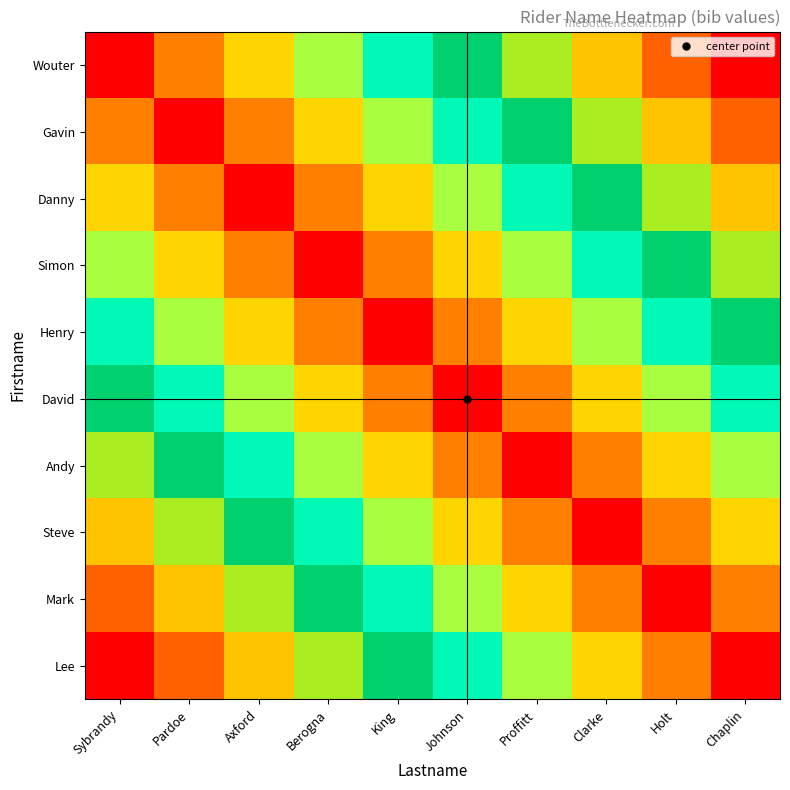

Reading left to right, list all the values displayed in this chart.

Wouter: Sybrandy=0	Pardoe=1	Axford=2	Berogna=3	King=4	Johnson=5	Proffitt=6	Clarke=7	Holt=8	Chaplin=9
Gavin: Sybrandy=1	Pardoe=0	Axford=1	Berogna=2	King=3	Johnson=4	Proffitt=5	Clarke=6	Holt=7	Chaplin=8
Danny: Sybrandy=2	Pardoe=1	Axford=0	Berogna=1	King=2	Johnson=3	Proffitt=4	Clarke=5	Holt=6	Chaplin=7
Simon: Sybrandy=3	Pardoe=2	Axford=1	Berogna=0	King=1	Johnson=2	Proffitt=3	Clarke=4	Holt=5	Chaplin=6
Henry: Sybrandy=4	Pardoe=3	Axford=2	Berogna=1	King=0	Johnson=1	Proffitt=2	Clarke=3	Holt=4	Chaplin=5
David: Sybrandy=5	Pardoe=4	Axford=3	Berogna=2	King=1	Johnson=0	Proffitt=1	Clarke=2	Holt=3	Chaplin=4
Andy: Sybrandy=6	Pardoe=5	Axford=4	Berogna=3	King=2	Johnson=1	Proffitt=0	Clarke=1	Holt=2	Chaplin=3
Steve: Sybrandy=7	Pardoe=6	Axford=5	Berogna=4	King=3	Johnson=2	Proffitt=1	Clarke=0	Holt=1	Chaplin=2
Mark: Sybrandy=8	Pardoe=7	Axford=6	Berogna=5	King=4	Johnson=3	Proffitt=2	Clarke=1	Holt=0	Chaplin=1
Lee: Sybrandy=9	Pardoe=8	Axford=7	Berogna=6	King=5	Johnson=4	Proffitt=3	Clarke=2	Holt=1	Chaplin=0